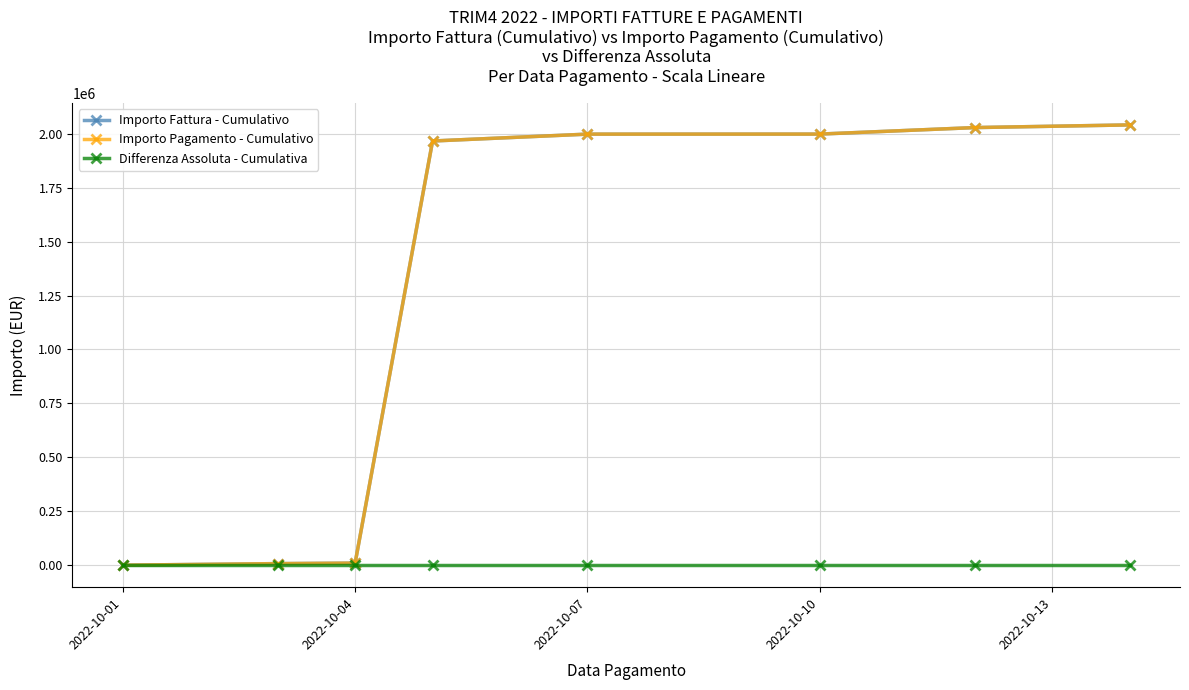

Is this an area chart (filled region under the line)?

No